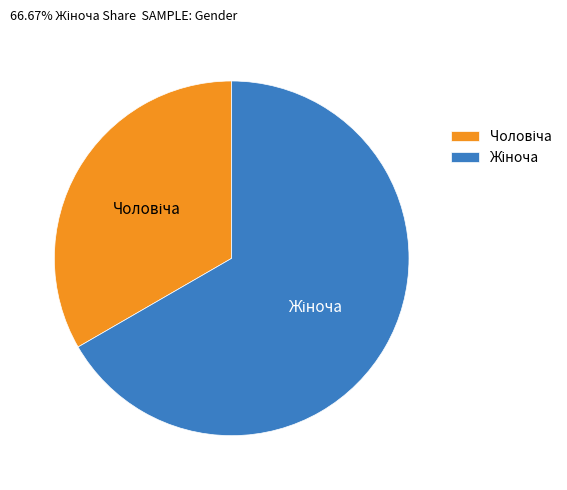

Is there a majority slice in this chart?

Yes